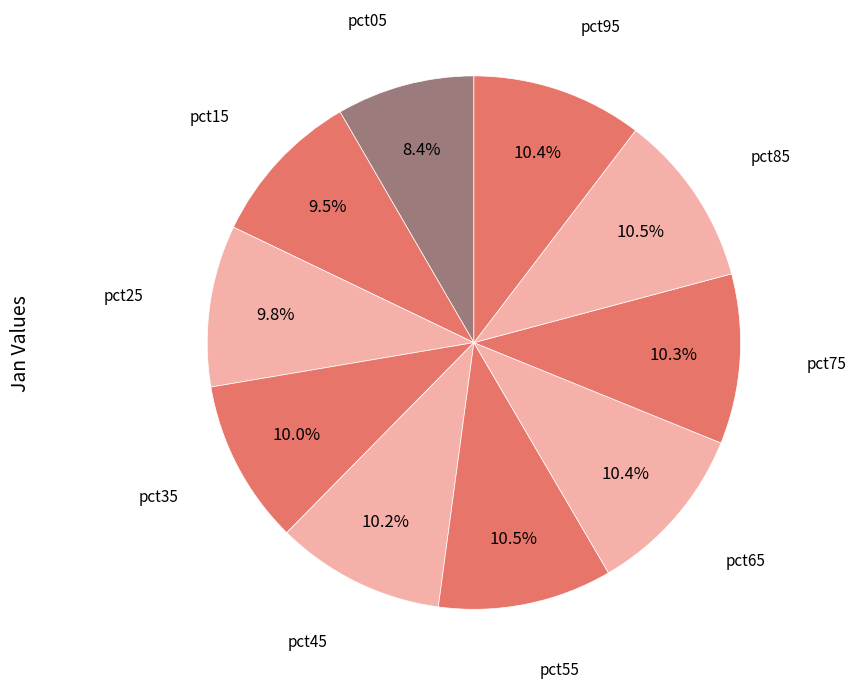

How many slices are in this pie chart?

10